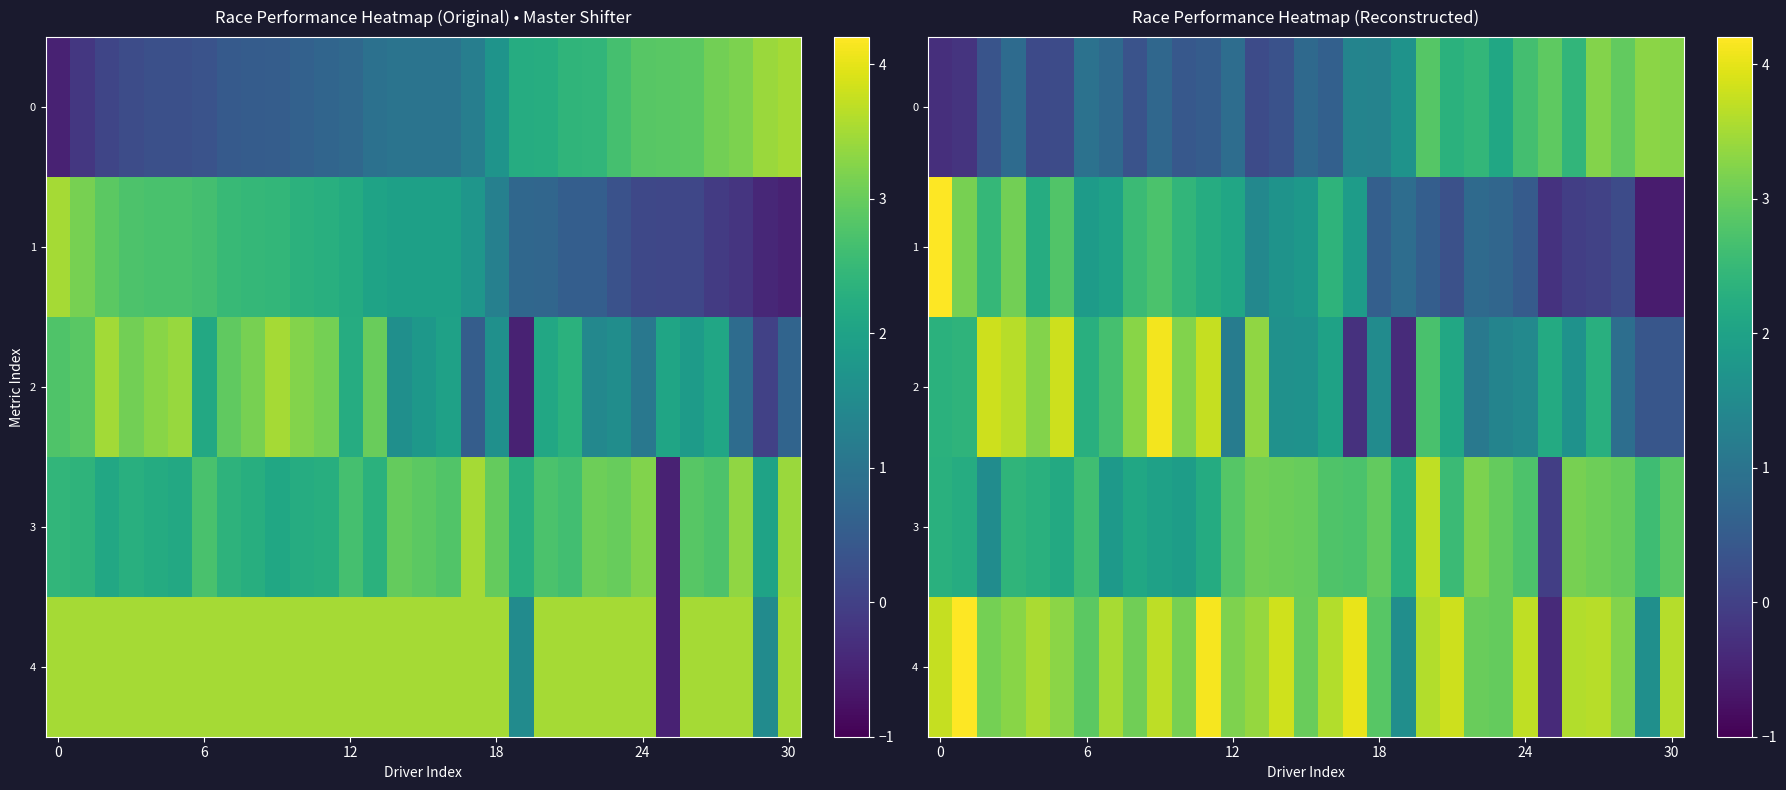

What is the approximate value of 1 at 12?

2.1